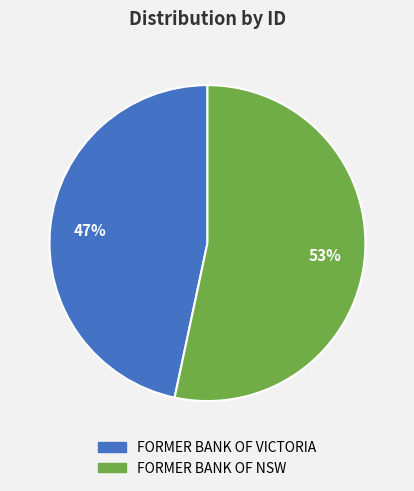

To the nearest percent, what is the combined percentage of FORMER BANK OF NSW and FORMER BANK OF VICTORIA?

100%